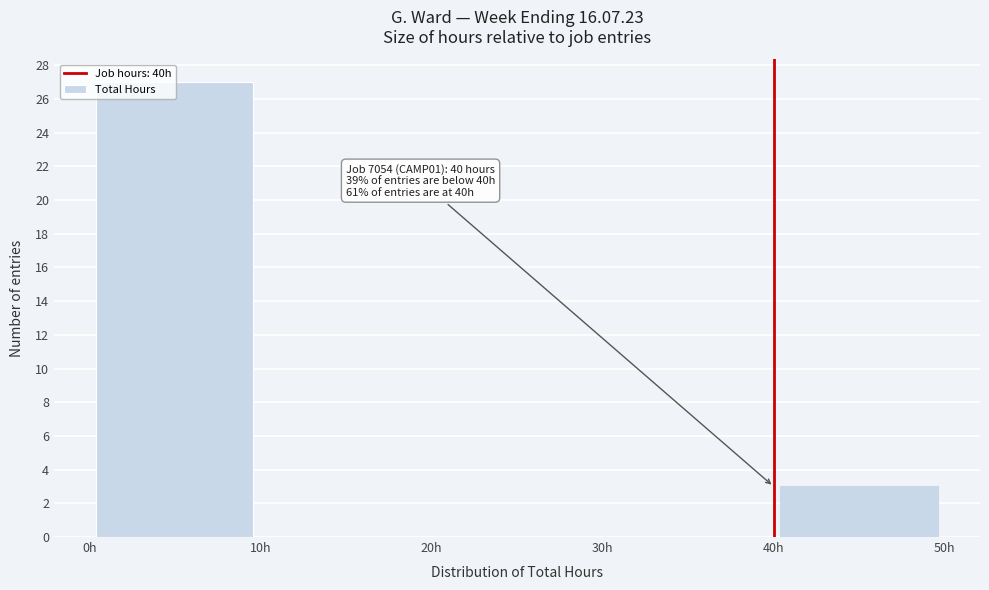

Over which range of the x-axis is the bar tallest?

0 to 10